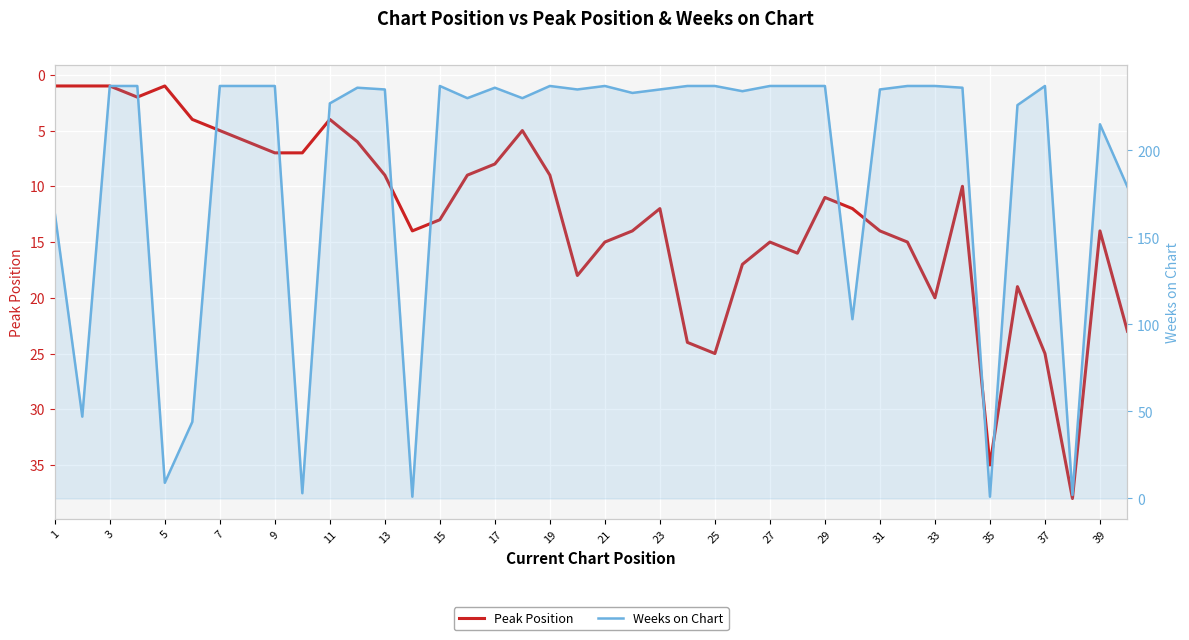

True or false: Weeks on Chart has more than 2 points higher than both neighbors.

True